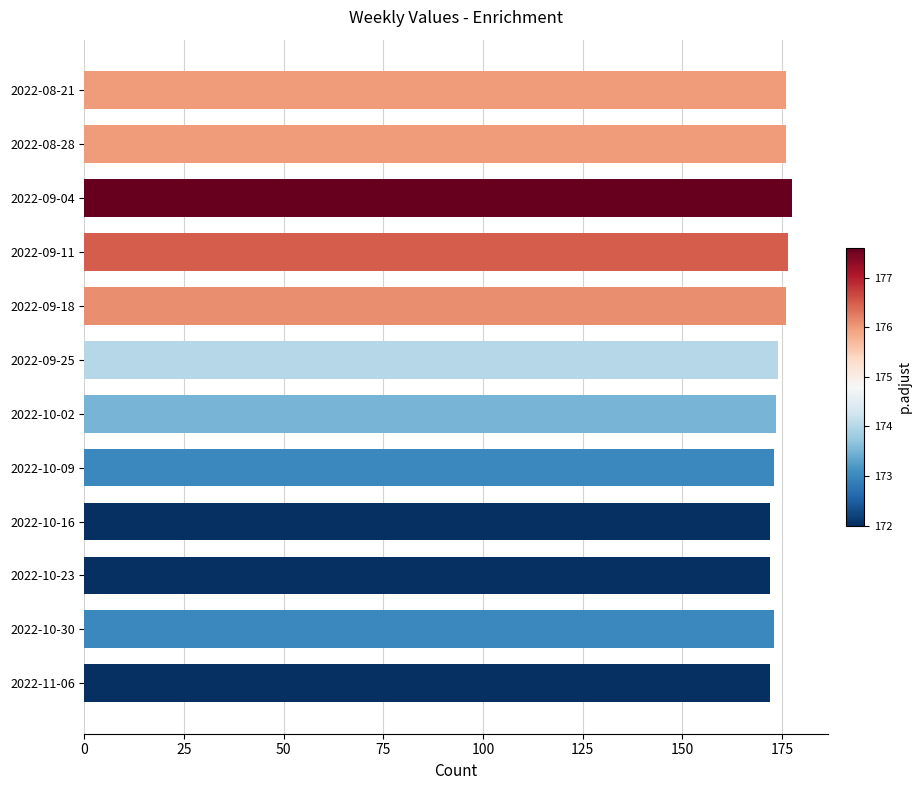

What is the difference between the values at 2022-11-06 and 2022-08-21?

4.0